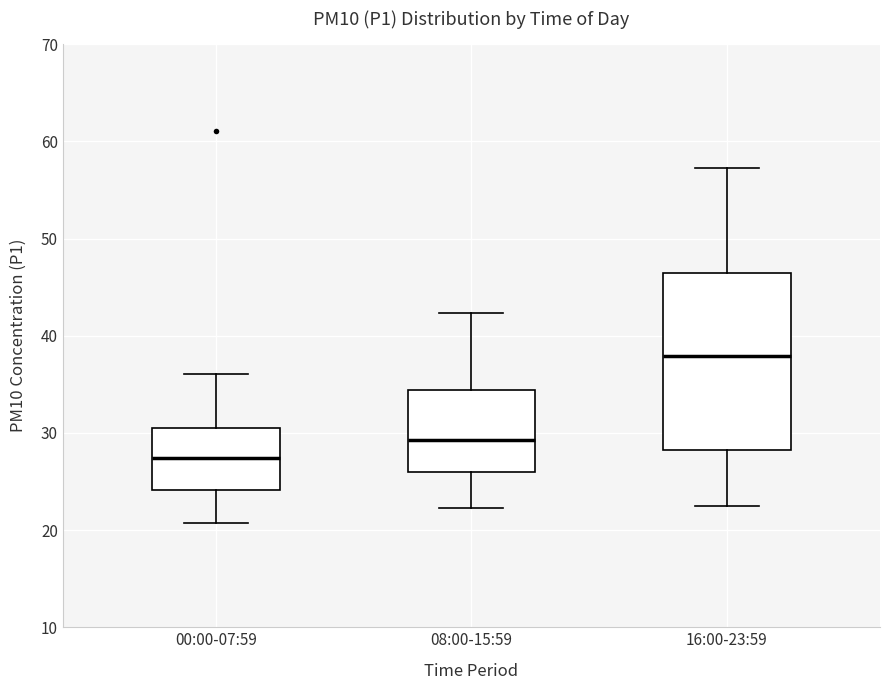

Where does the lower whisker of the box for 08:00-15:59 end on the y-axis? The values are not printed on the chart, so give them approximately, as read against the axis.

22